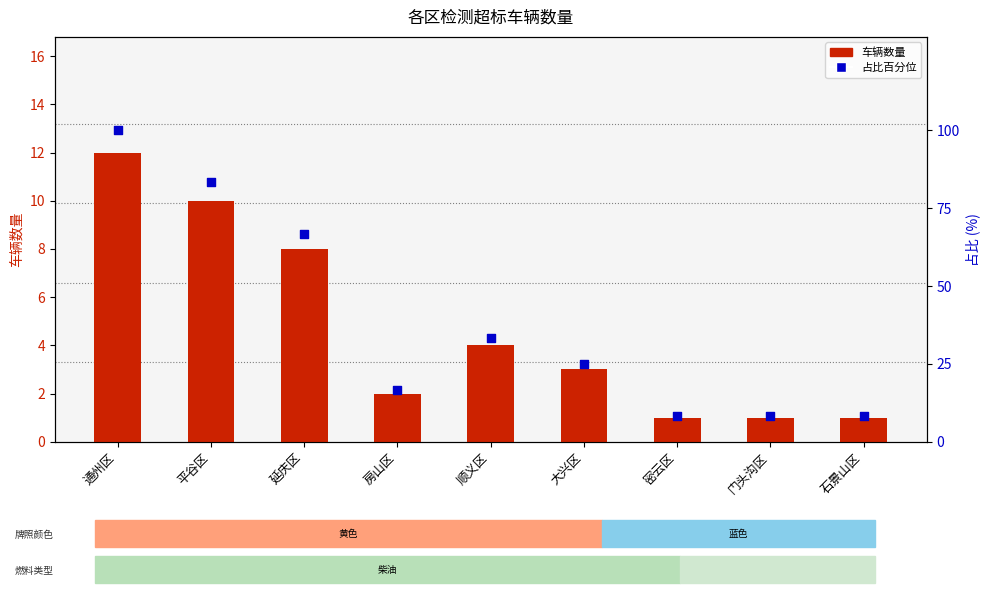

Which series contains the highest Y value?

占比百分位